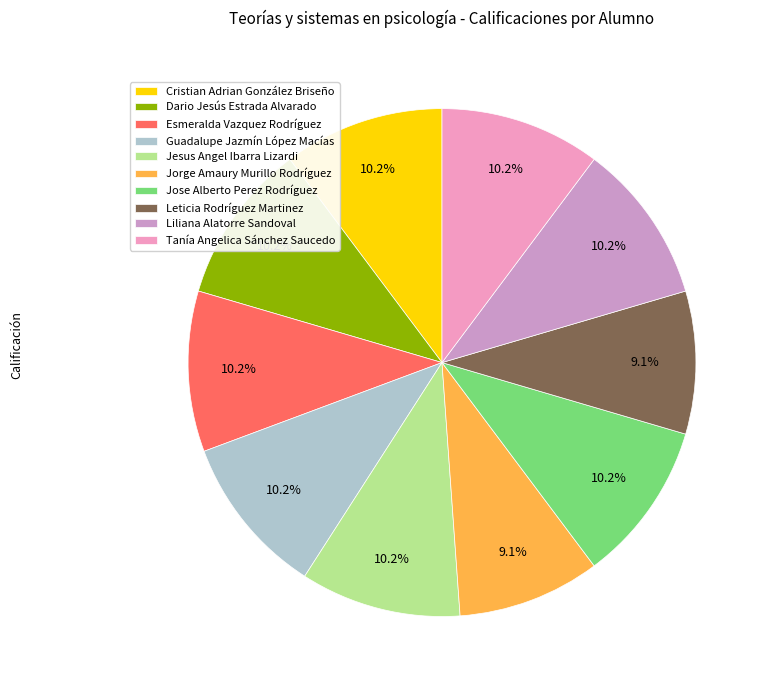

What is the ratio of the value at Jose Alberto Perez Rodríguez to the value at Dario Jesús Estrada Alvarado?

1.0